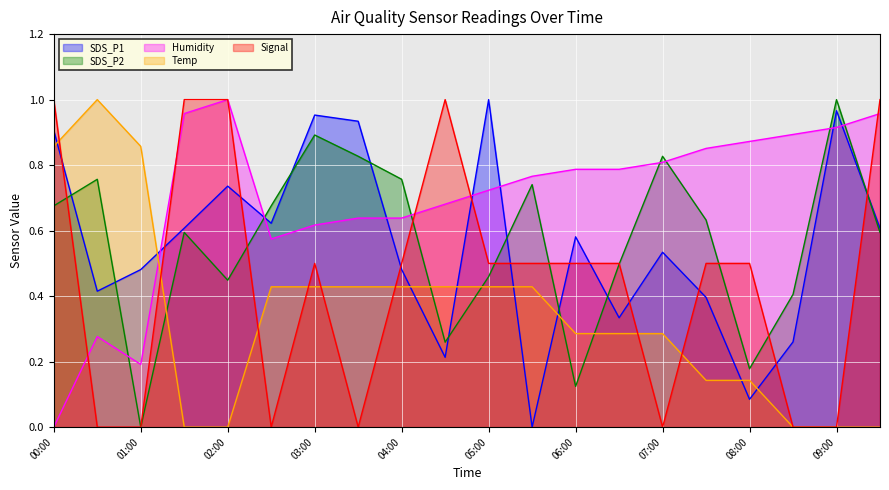

Reading right to left, transcribe all the data shown in this chart.

SDS_P1: 09:30=0.6	09:00=1.0	08:30=0.3	08:00=0.1	07:30=0.4	07:00=0.5	06:30=0.3	06:00=0.6	05:30=0.0	05:00=1.0	04:30=0.2	04:00=0.5	03:30=0.9	03:00=1.0	02:30=0.6	02:00=0.7	01:30=0.6	01:00=0.5	00:30=0.4	00:00=0.9
SDS_P2: 09:30=0.6	09:00=1.0	08:30=0.4	08:00=0.2	07:30=0.6	07:00=0.8	06:30=0.5	06:00=0.1	05:30=0.7	05:00=0.5	04:30=0.3	04:00=0.8	03:30=0.8	03:00=0.9	02:30=0.7	02:00=0.4	01:30=0.6	01:00=0.0	00:30=0.8	00:00=0.7
Humidity: 09:30=1.0	09:00=0.9	08:30=0.9	08:00=0.9	07:30=0.9	07:00=0.8	06:30=0.8	06:00=0.8	05:30=0.8	05:00=0.7	04:30=0.7	04:00=0.6	03:30=0.6	03:00=0.6	02:30=0.6	02:00=1.0	01:30=1.0	01:00=0.2	00:30=0.3	00:00=0.0
Temp: 09:30=0.0	09:00=0.0	08:30=0.0	08:00=0.1	07:30=0.1	07:00=0.3	06:30=0.3	06:00=0.3	05:30=0.4	05:00=0.4	04:30=0.4	04:00=0.4	03:30=0.4	03:00=0.4	02:30=0.4	02:00=0.0	01:30=0.0	01:00=0.9	00:30=1.0	00:00=0.9
Signal: 09:30=1.0	09:00=0.0	08:30=0.0	08:00=0.5	07:30=0.5	07:00=0.0	06:30=0.5	06:00=0.5	05:30=0.5	05:00=0.5	04:30=1.0	04:00=0.5	03:30=0.0	03:00=0.5	02:30=0.0	02:00=1.0	01:30=1.0	01:00=0.0	00:30=0.0	00:00=1.0